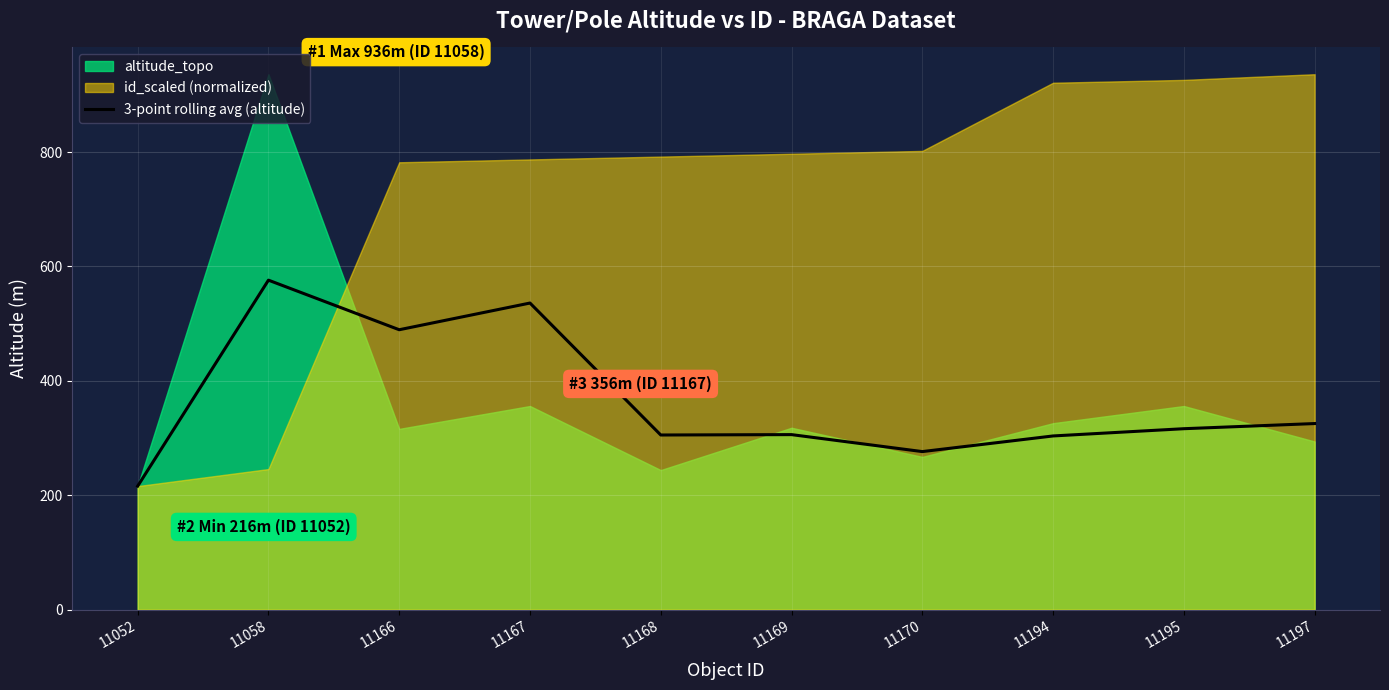

How many points are lower than both their immediate neighbors (excluding endpoints)?

3